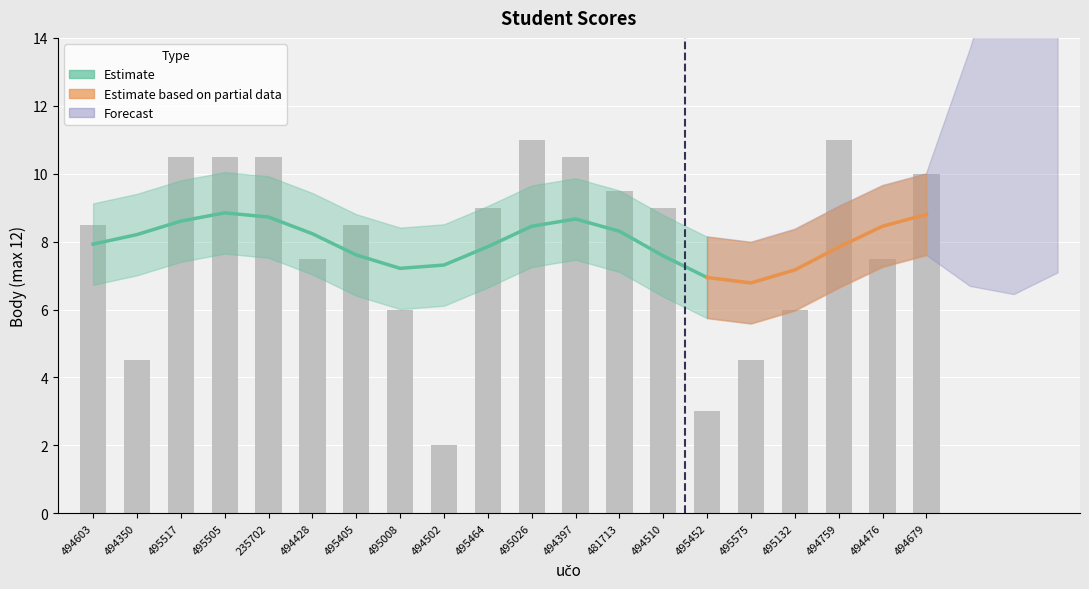

Between 494428 and 494350, which is larger?

494428